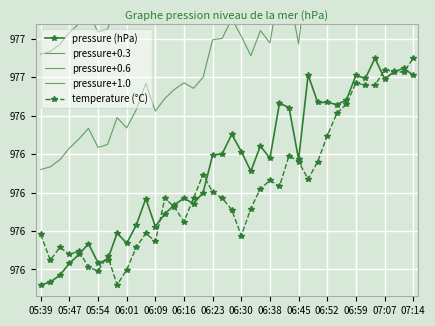

How many data points does each series have?

40